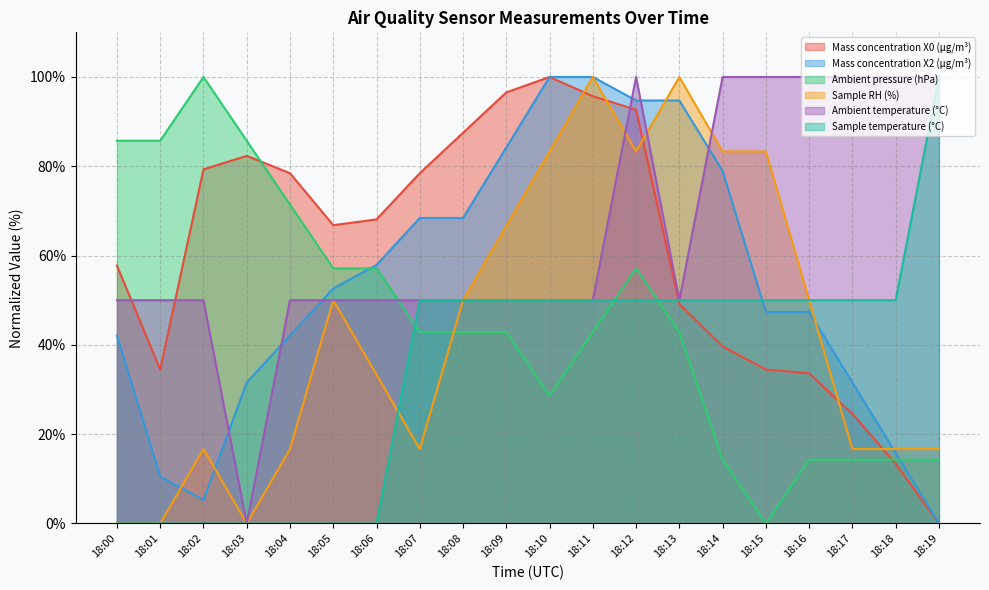

Where do Ambient pressure (hPa) and Ambient temperature (°C) first cross each other?

18:06 and 18:07